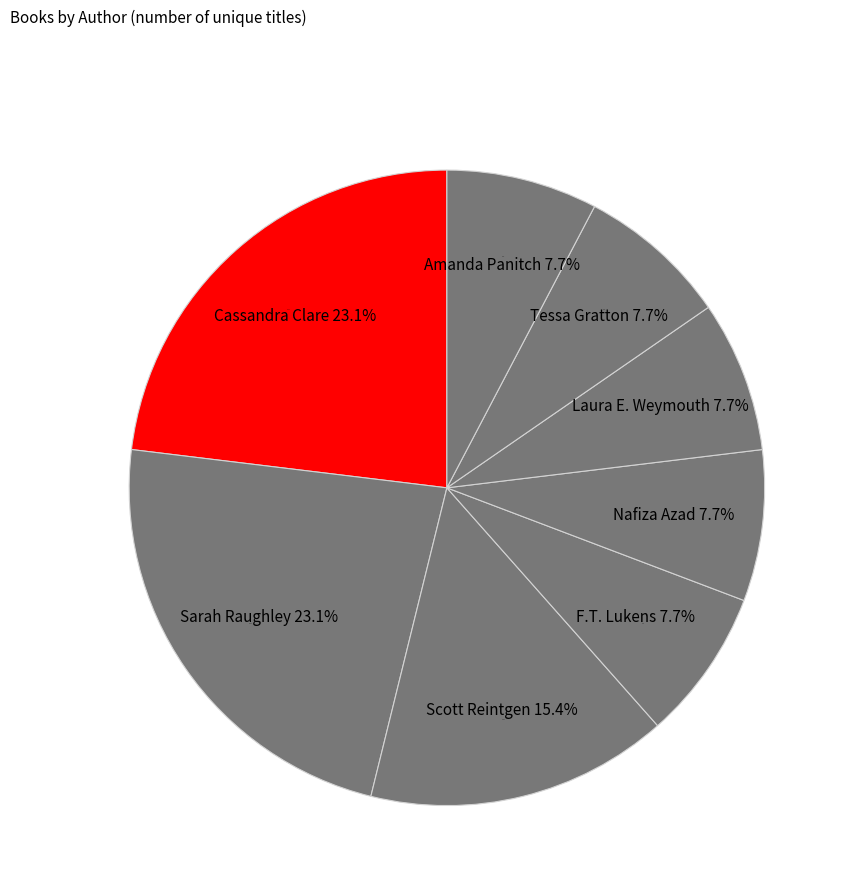

True or false: Scott Reintgen accounts for 28% of the total.

False